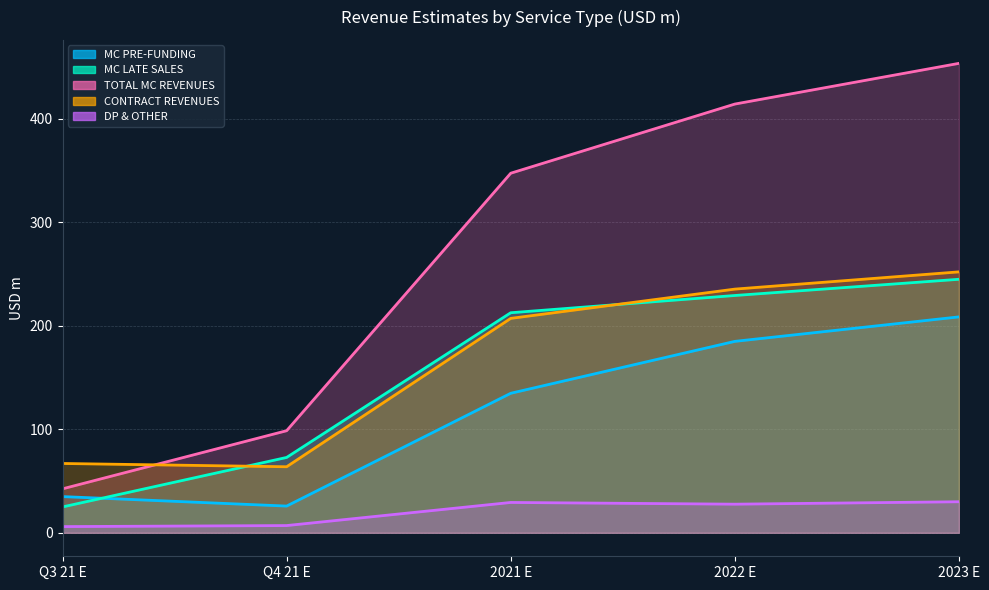

List the labels in order of MC LATE SALES value, smallest first.

Q3 21 E, Q4 21 E, 2021 E, 2022 E, 2023 E